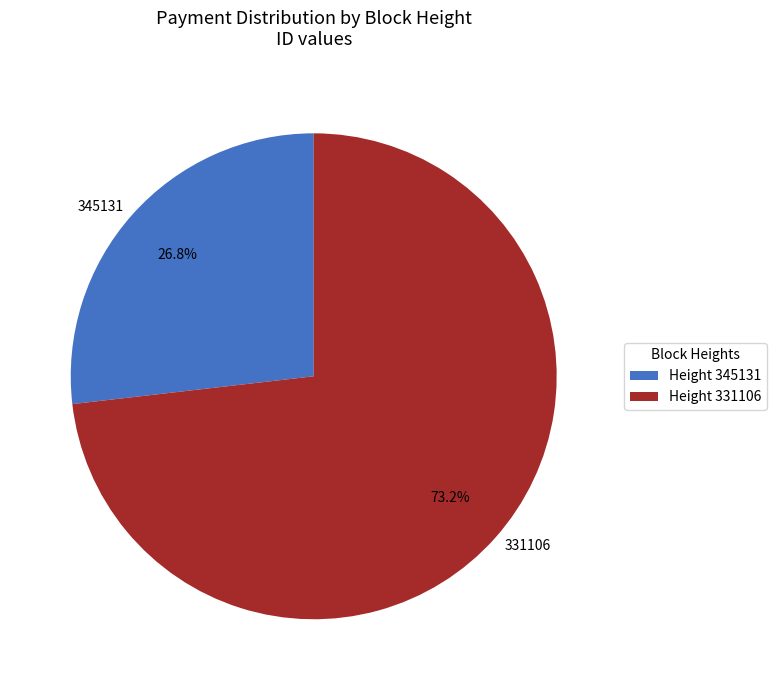

Does any single category account for the majority?

Yes